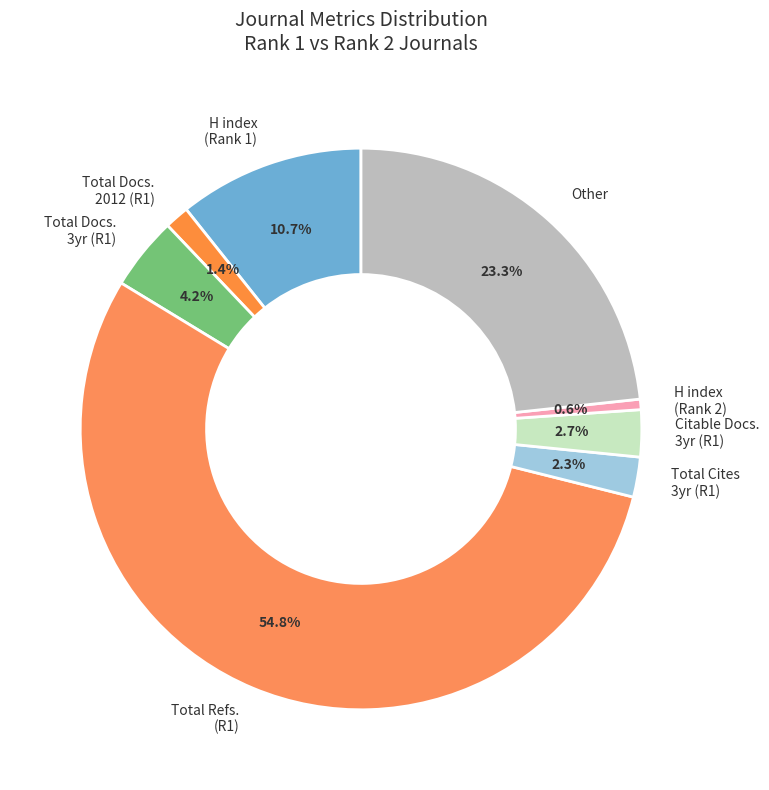

To the nearest percent, what is the difference between the largest and smallest slice percentages?

54%